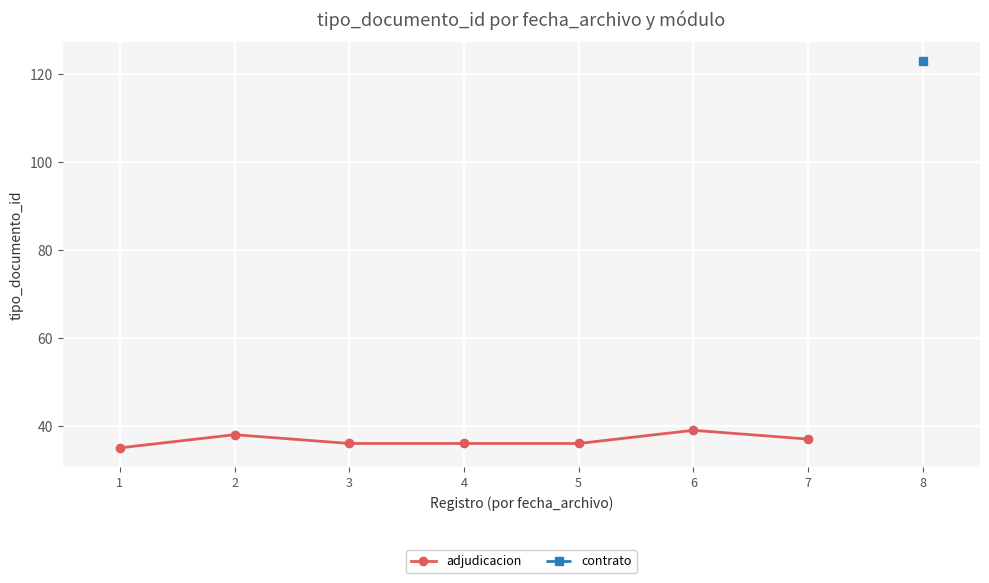

What is the greatest value displayed?

39